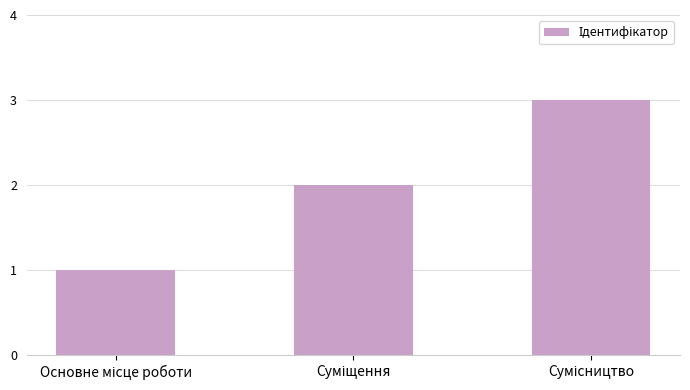

What is the maximum value shown in the chart?

3